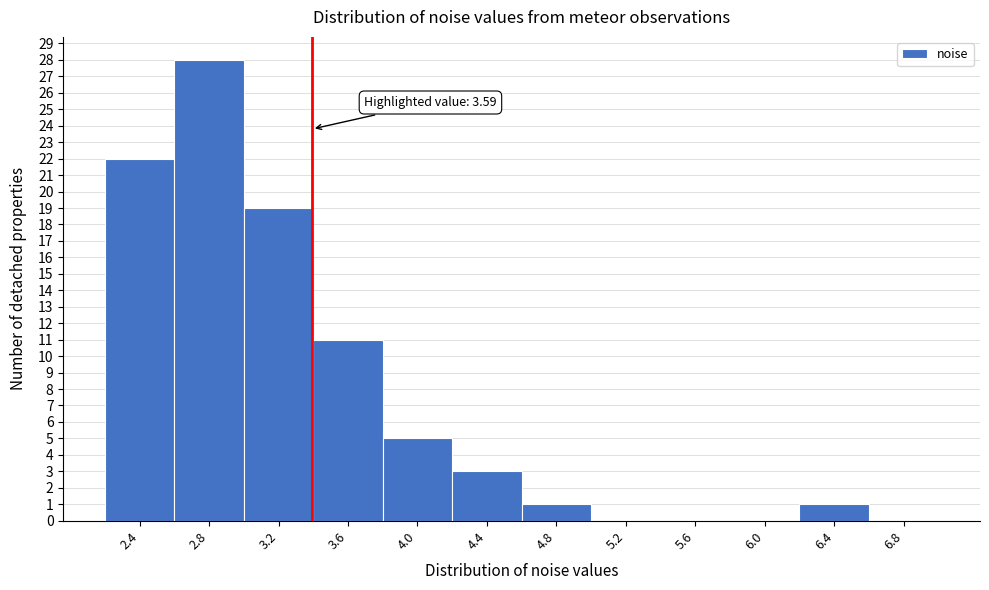

Reading right to left, extract all data points from this chart.

6.8=0	6.4=1	6.0=0	5.6=0	5.2=0	4.8=1	4.4=3	4.0=5	3.6=11	3.2=19	2.8=28	2.4=22